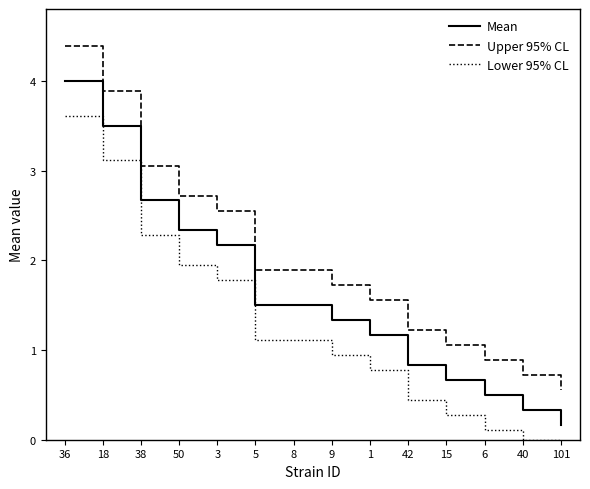

True or false: Mean has more than 1 interior local peaks.

False